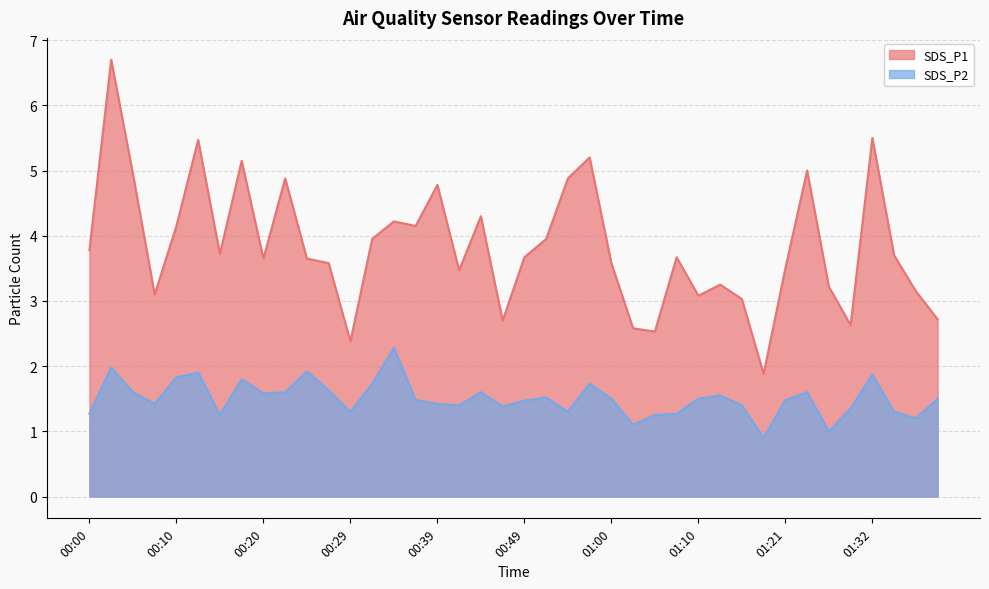

Count the number of categories in the chart.

40